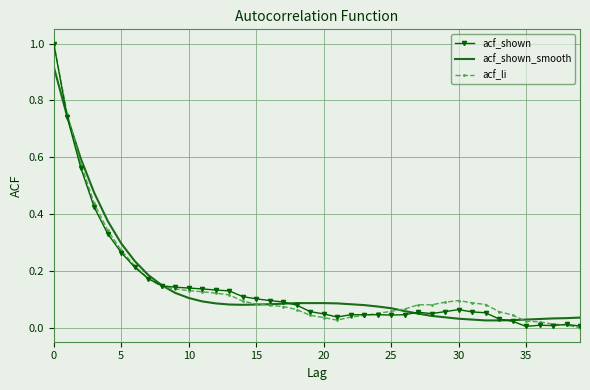

True or false: acf_shown_smooth and acf_shown cross at least once.

True